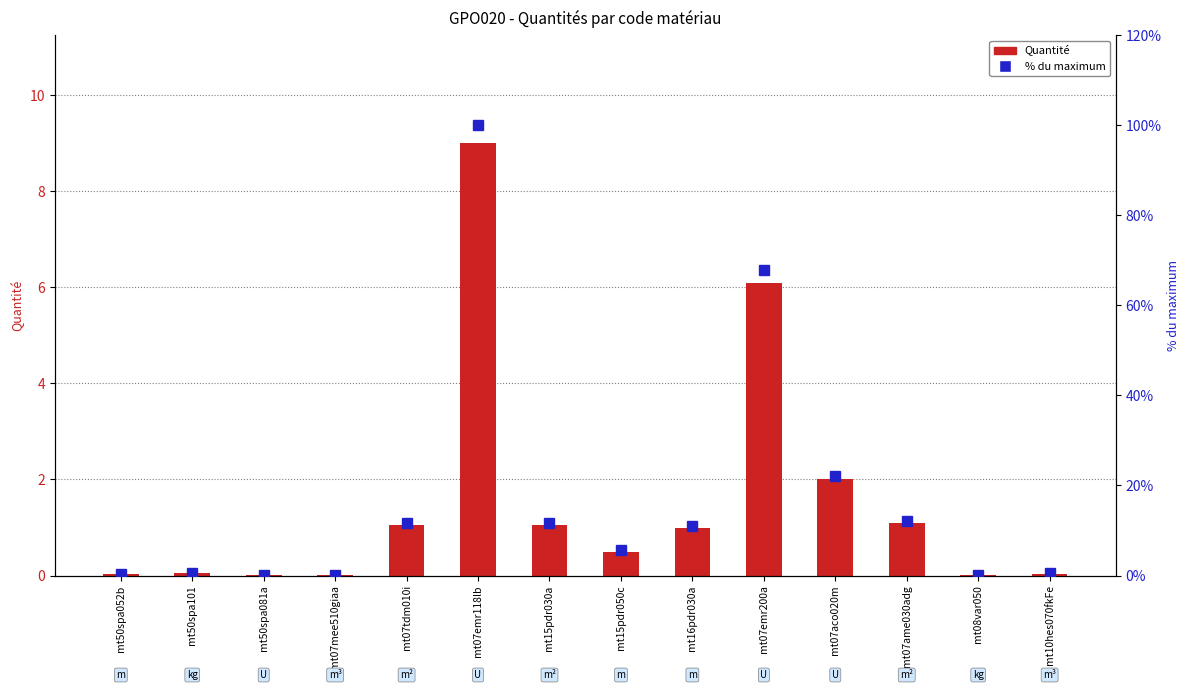

At which category is the sum across all series the highest?

mt07emr118lb